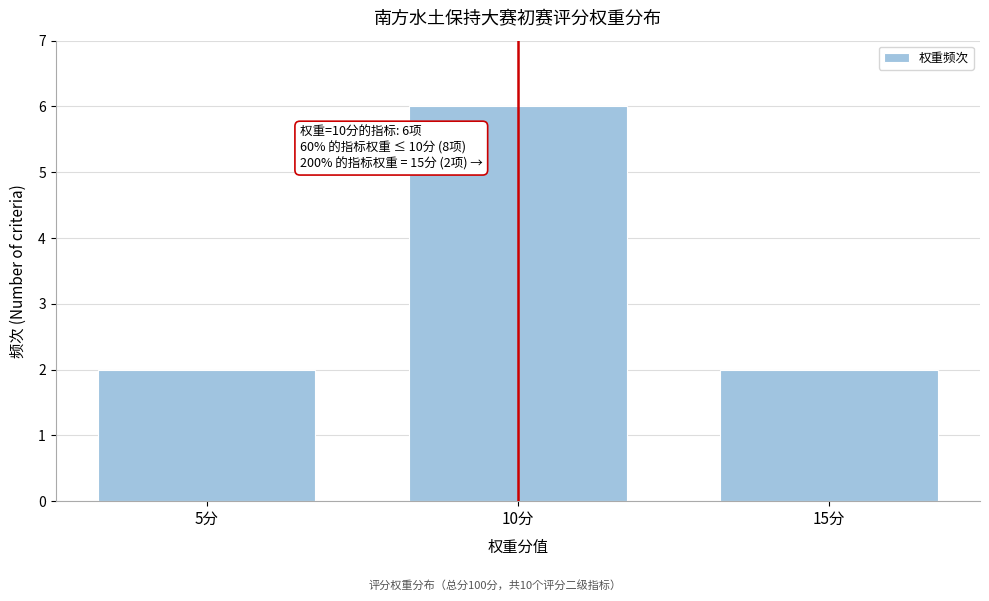

Reading right to left, what are all the values shown in this chart?

2	6	2